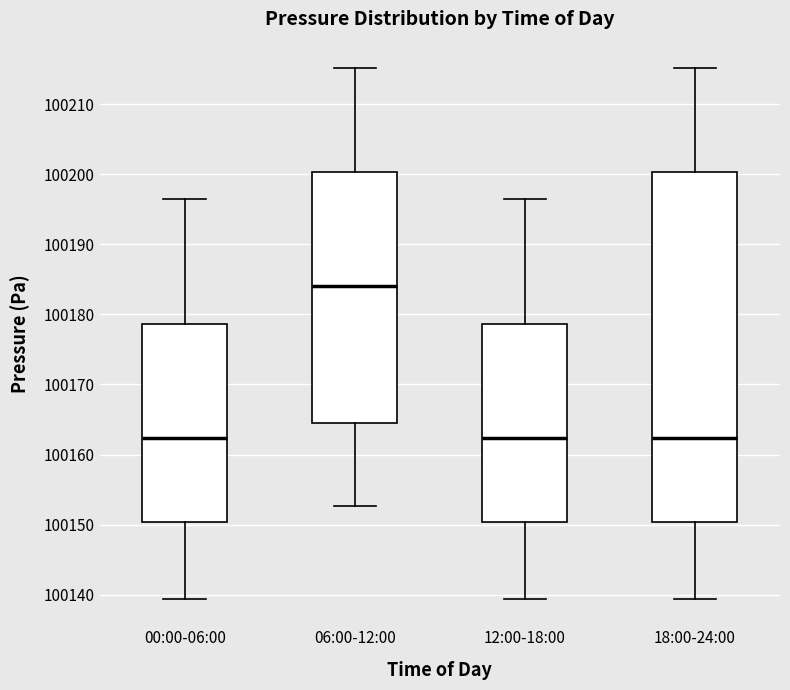

Which box is the tallest, from its lower edge to its upper edge?

18:00-24:00